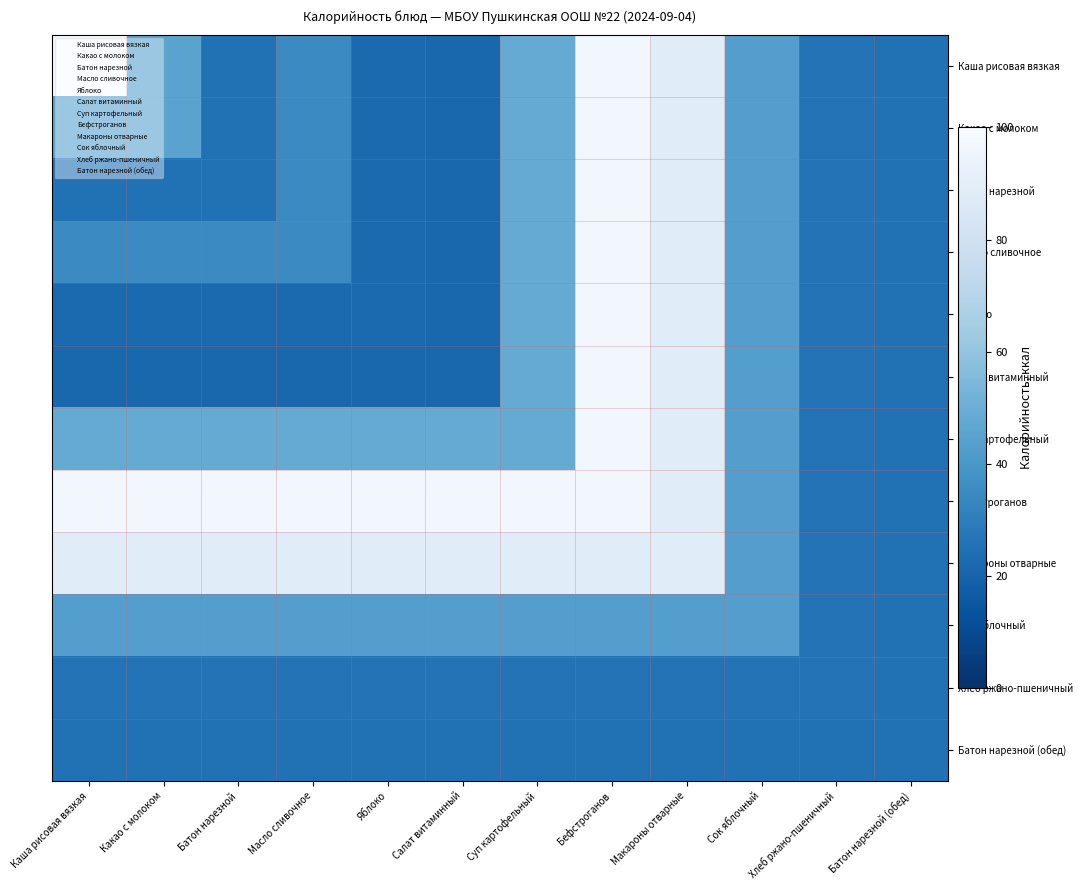

Which label corresponds to the smallest value in the chart?

Салат витаминный